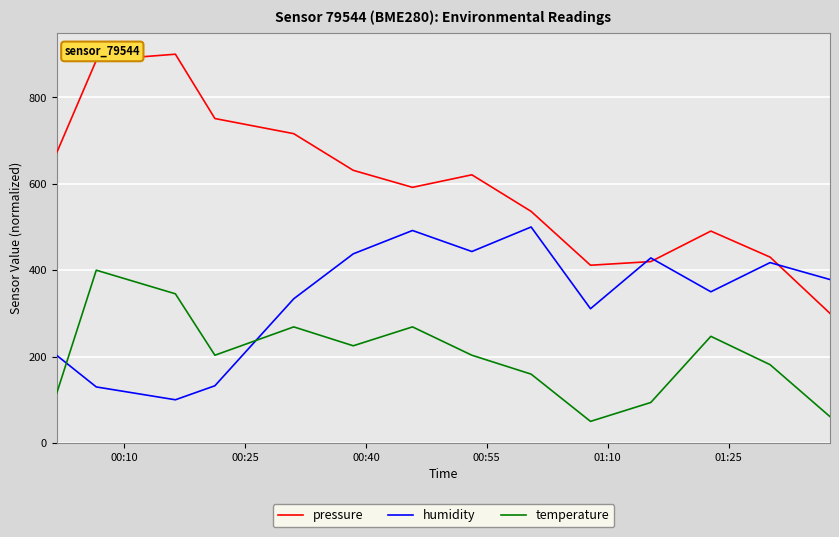

Which series has the largest total across all categories?

pressure